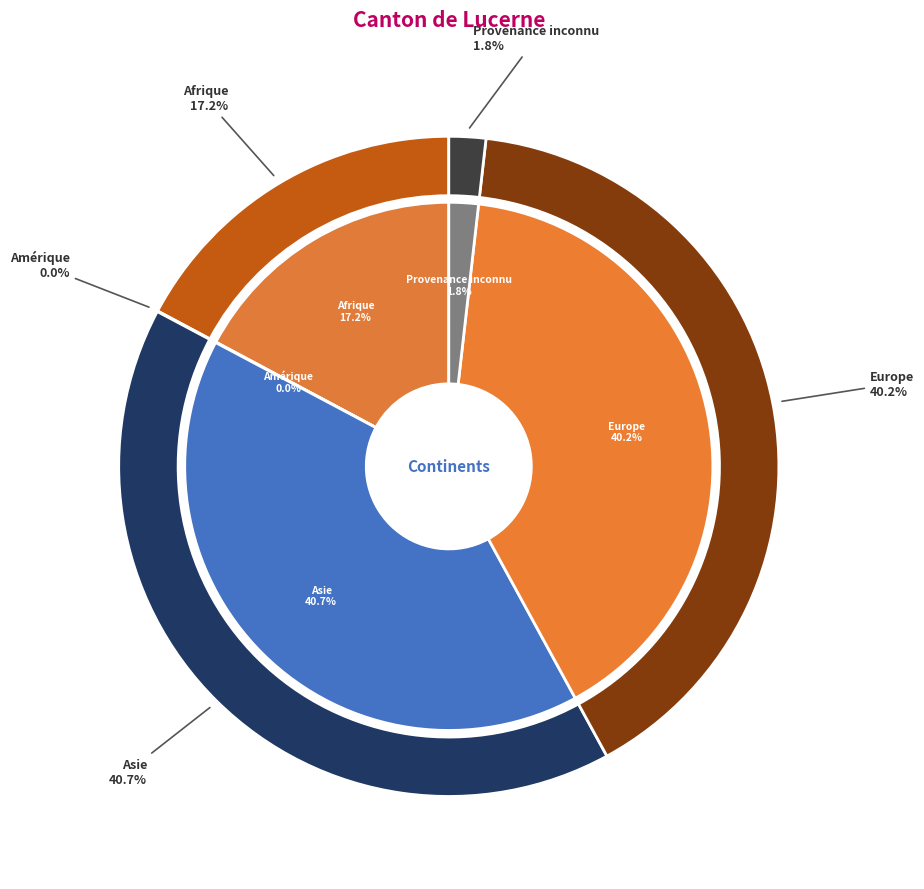

How much of the chart is everything except Afrique?

82.8%